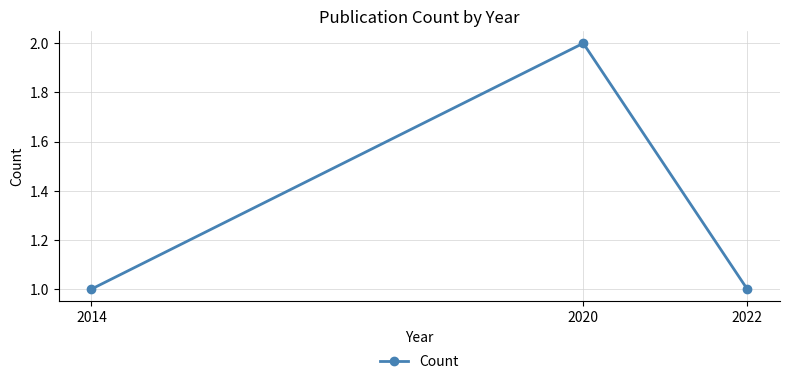

What is the average value?

1